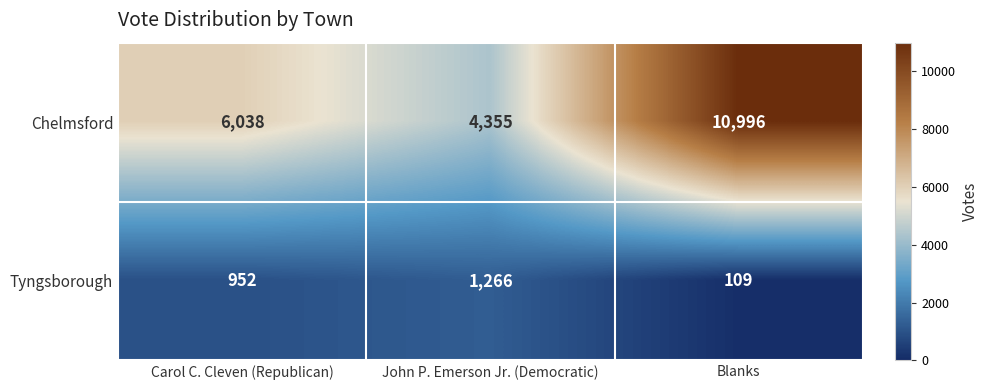

At which category is the sum across all series the highest?

Blanks